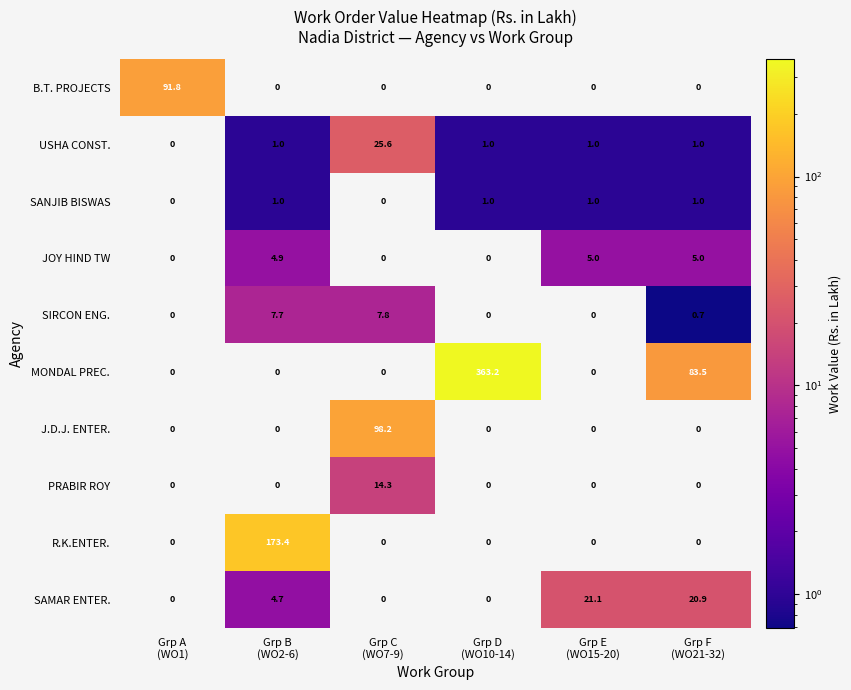

What is the difference between the maximum and minimum values in the SANJIB BISWAS series?

1.0